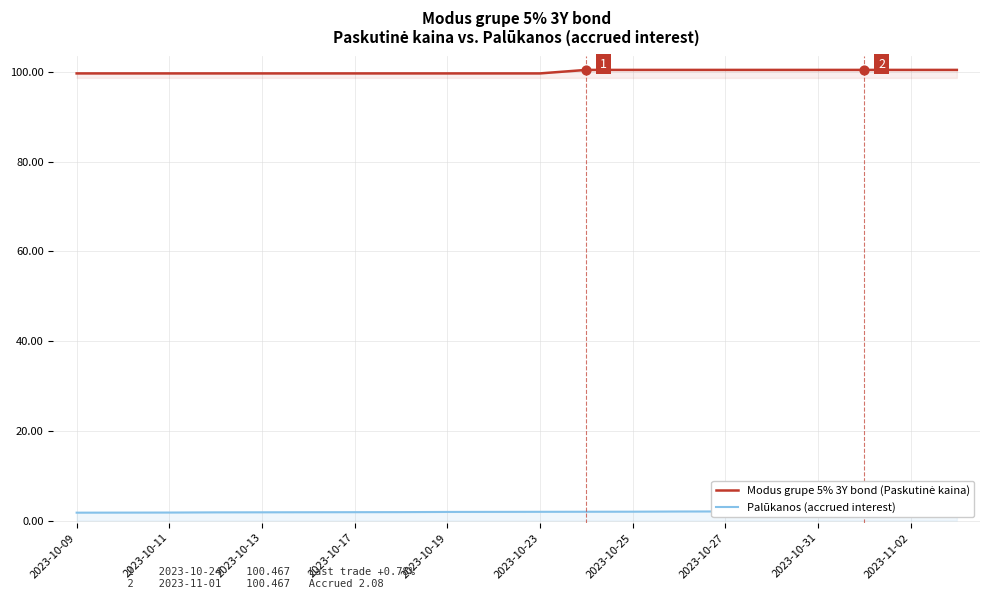

Which series has the largest total across all categories?

Modus grupe 5% 3Y bond (Paskutinė kaina)